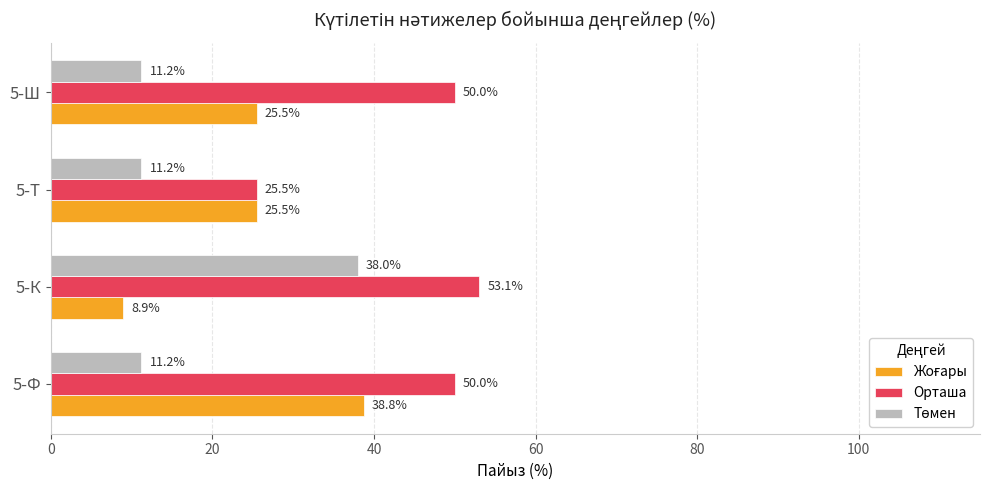

Is it true that Орташа equals 50.0 at 5-Ш?

True